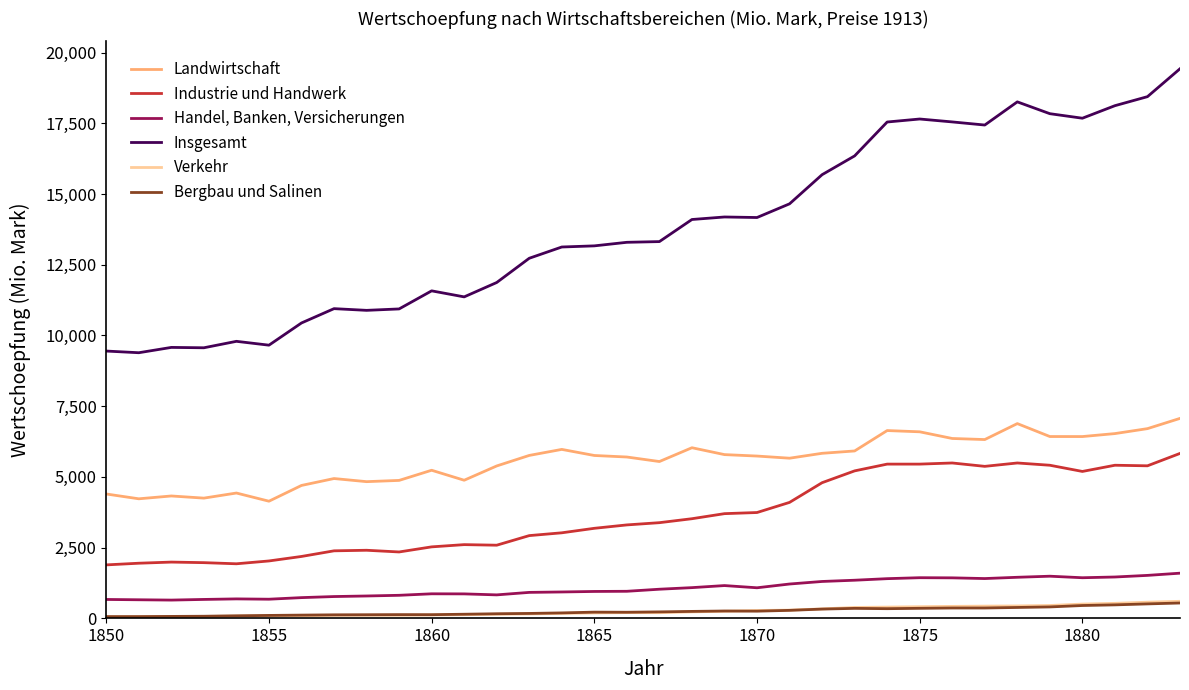

True or false: Insgesamt and Bergbau und Salinen cross at least once.

False